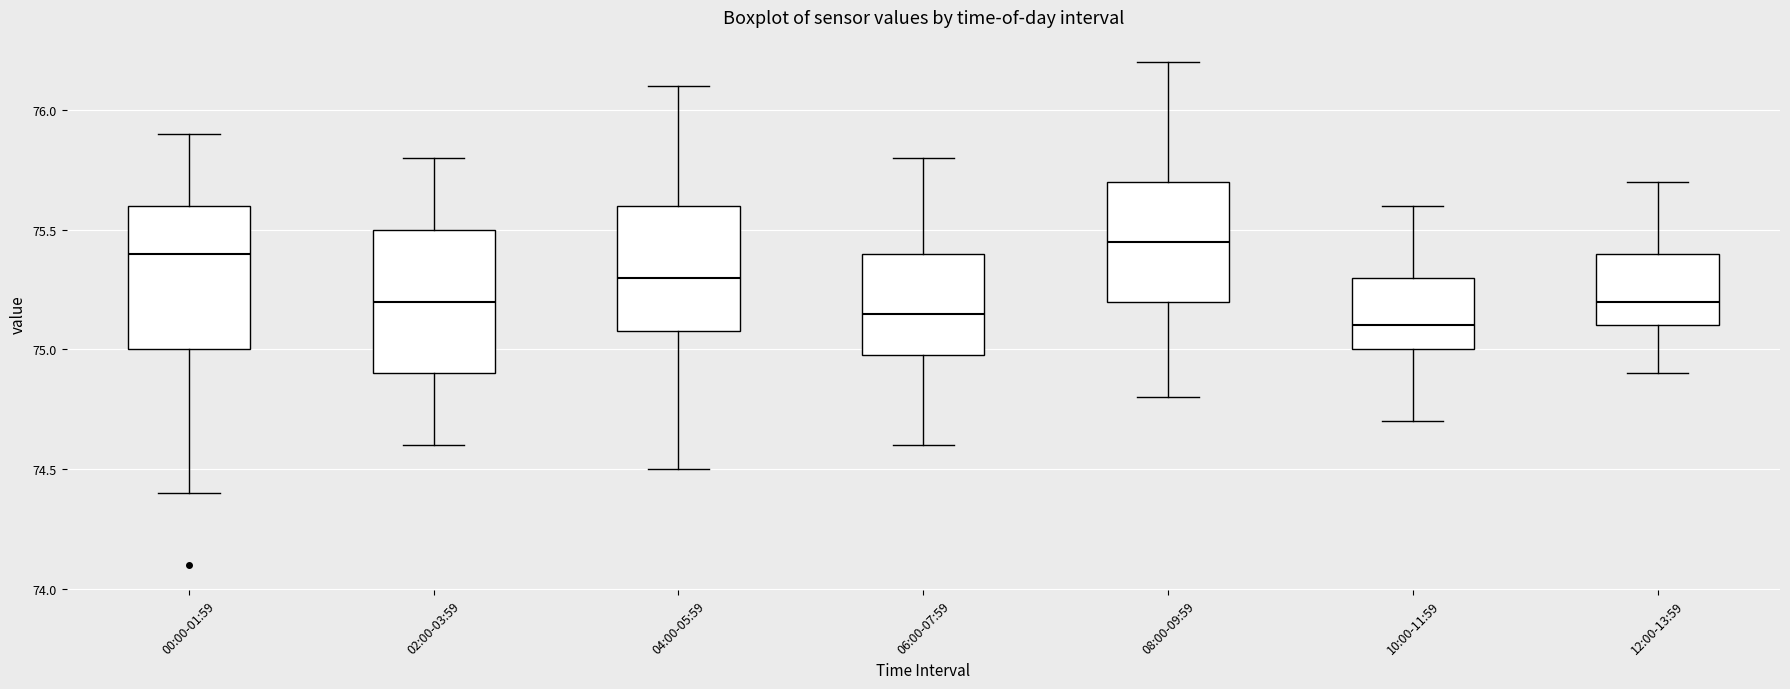

Where does the median line of the box for 06:00-07:59 sit on the y-axis? The values are not printed on the chart, so give them approximately, as read against the axis.

75.15